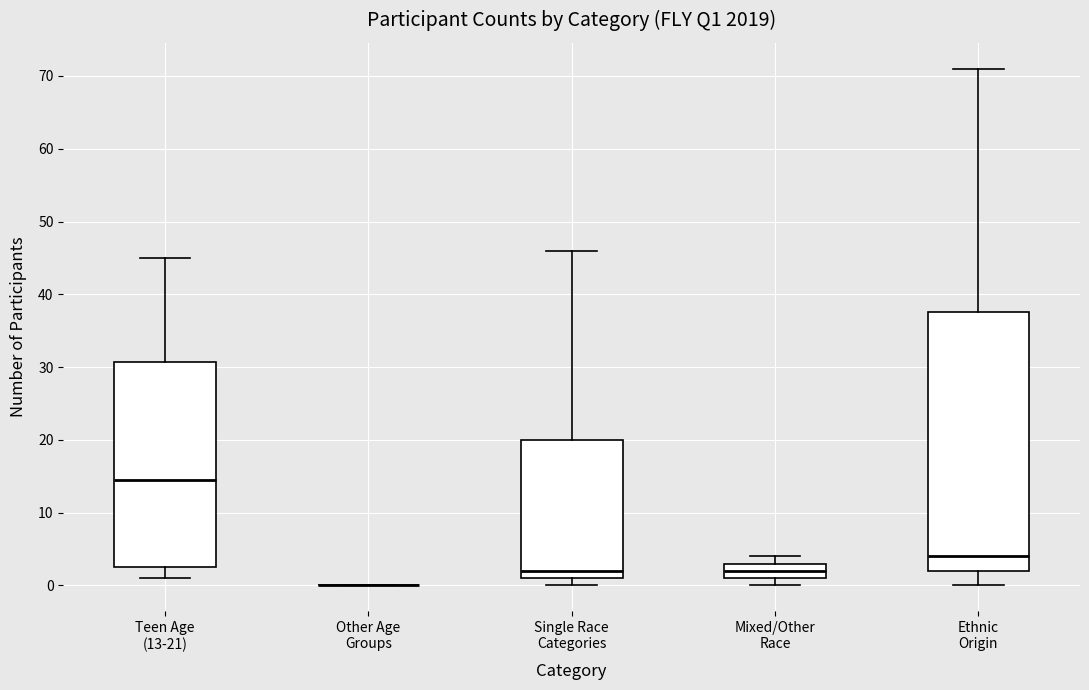

Reading left to right, transcribe this box plot: for each box, give where its median line is, the range the box spans, and where its two whiskers end, as read against the y-axis. The values are not printed on the chart, so give them approximately, as read against the axis.

Teen Age (13-21): median 15, box 3 to 31, whiskers 1 to 45
Other Age Groups: box collapsed to a line at 0, whiskers 0 to 0
Single Race Categories: median 2, box 1 to 20, whiskers 0 to 46
Mixed/Other Race: median 2, box 1 to 3, whiskers 0 to 4
Ethnic Origin: median 4, box 2 to 38, whiskers 0 to 71